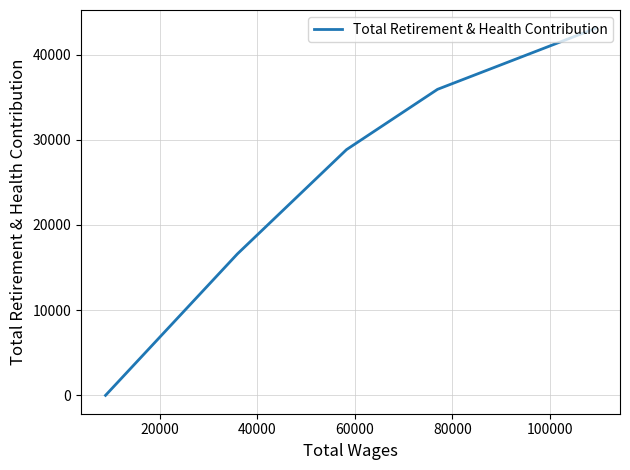

How many positive values are there?

4